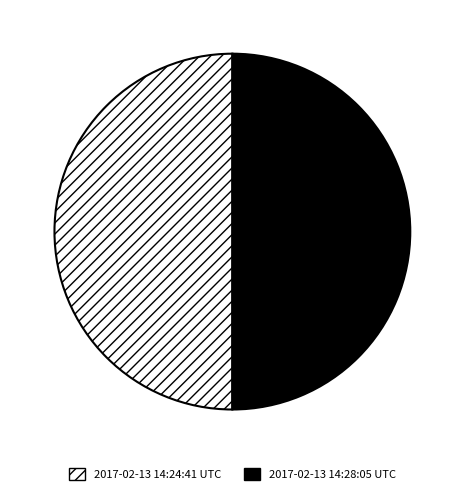

Count the number of slices in the pie.

2